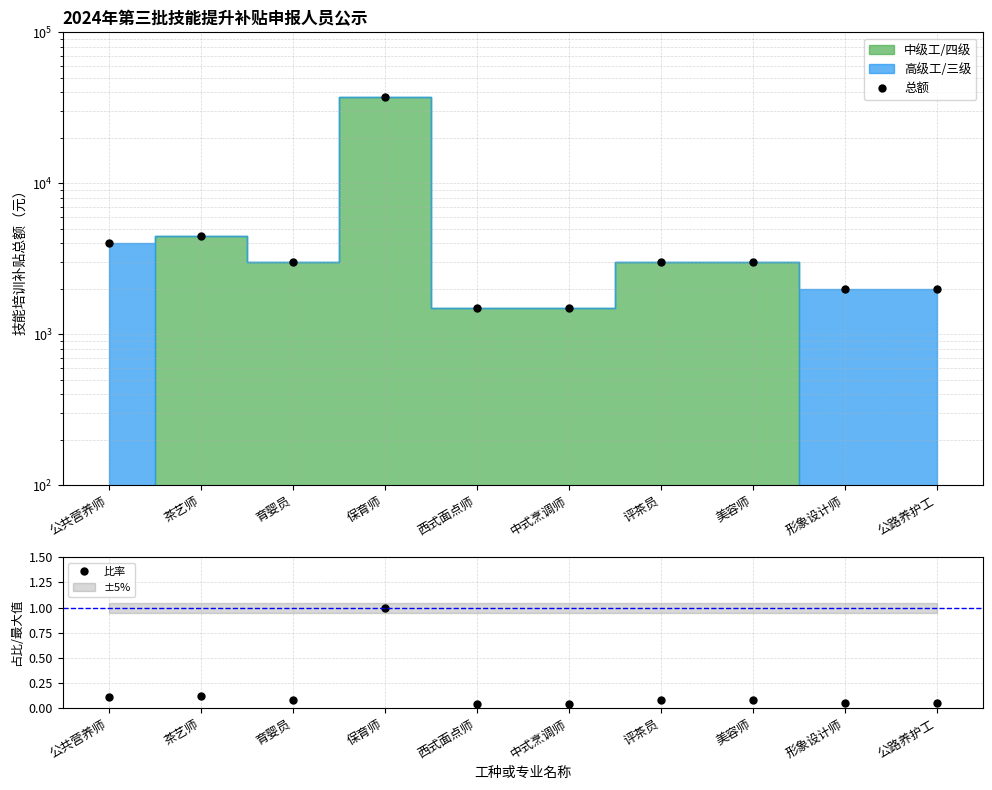

Reading left to right, what are all the values shown in this chart?

总额: 公共营养师=4000.0	茶艺师=4500.0	育婴员=3000.0	保育师=37500.0	西式面点师=1500.0	中式烹调师=1500.0	评茶员=3000.0	美容师=3000.0	形象设计师=2000.0	公路养护工=2000.0
比率: 公共营养师=0.1	茶艺师=0.1	育婴员=0.1	保育师=1.0	西式面点师=0.0	中式烹调师=0.0	评茶员=0.1	美容师=0.1	形象设计师=0.1	公路养护工=0.1